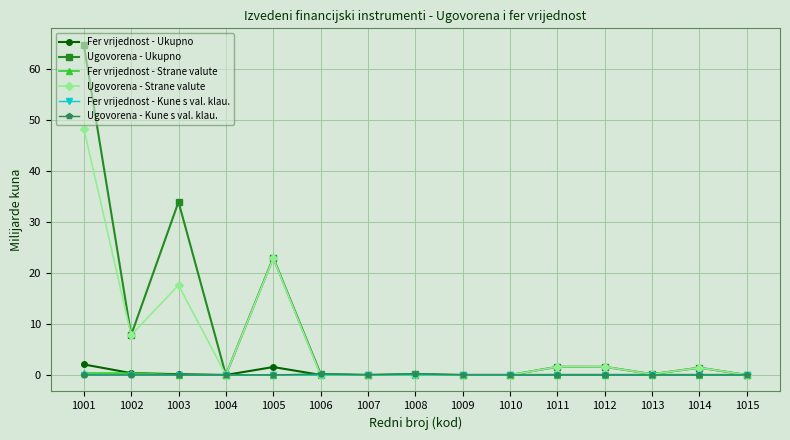

Which series has the largest range (max minus min)?

Ugovorena - Ukupno